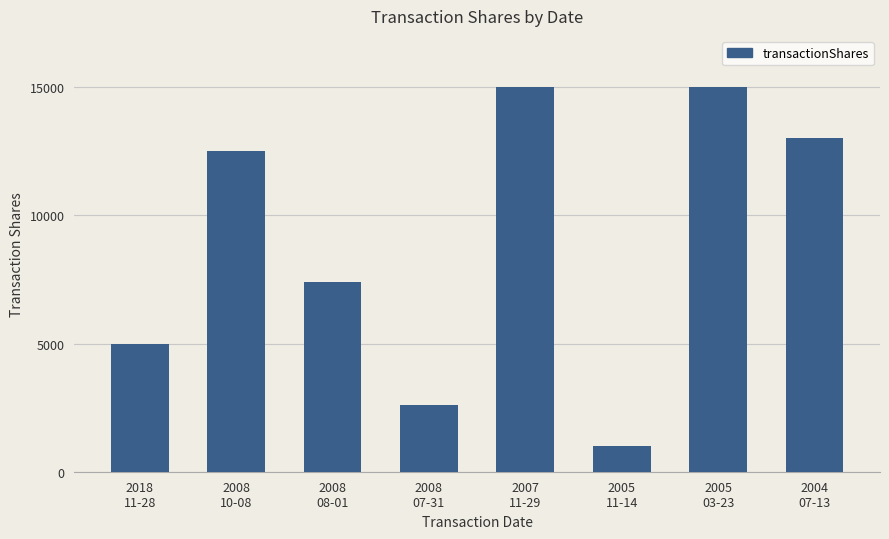

What is the maximum value shown in the chart?

15000